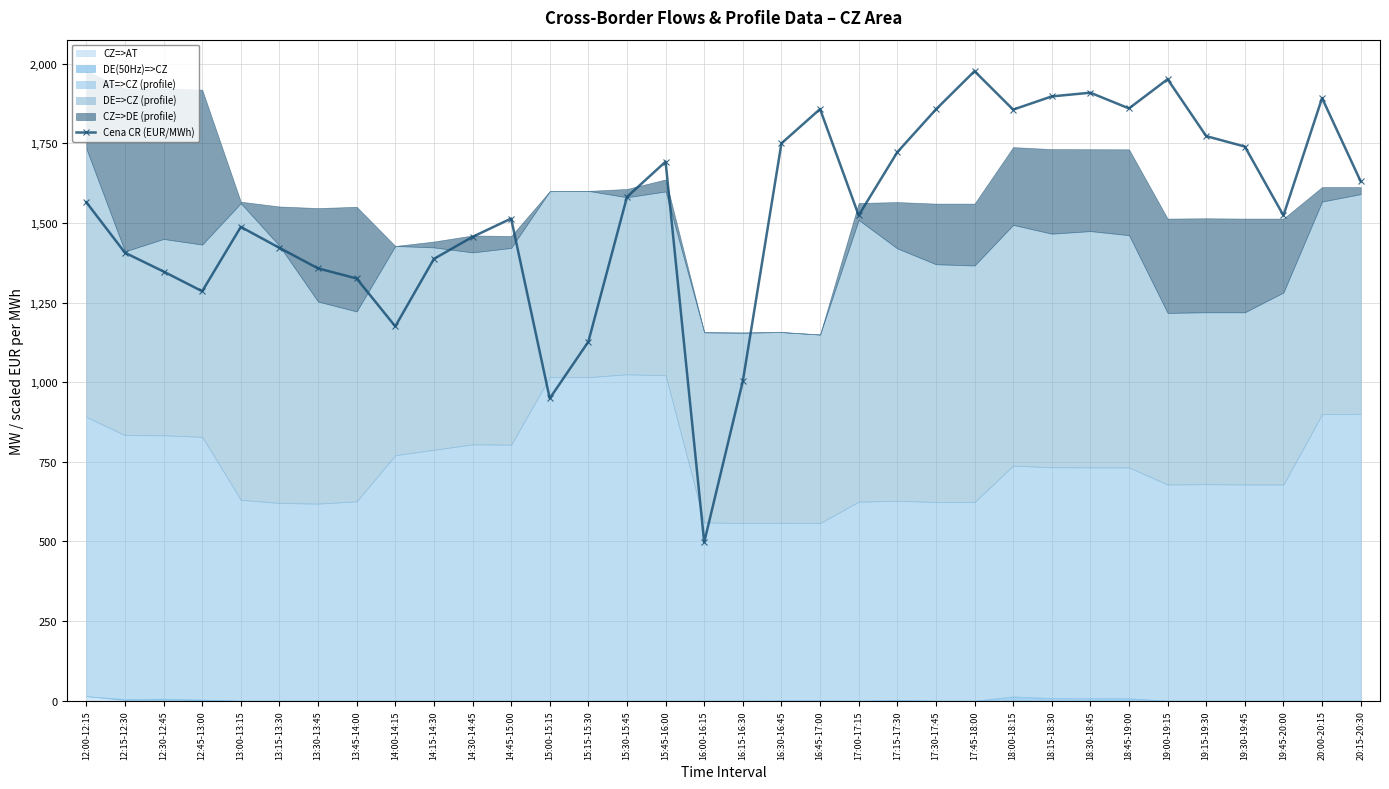

What is the value of the 8th point from the left?

1325.9